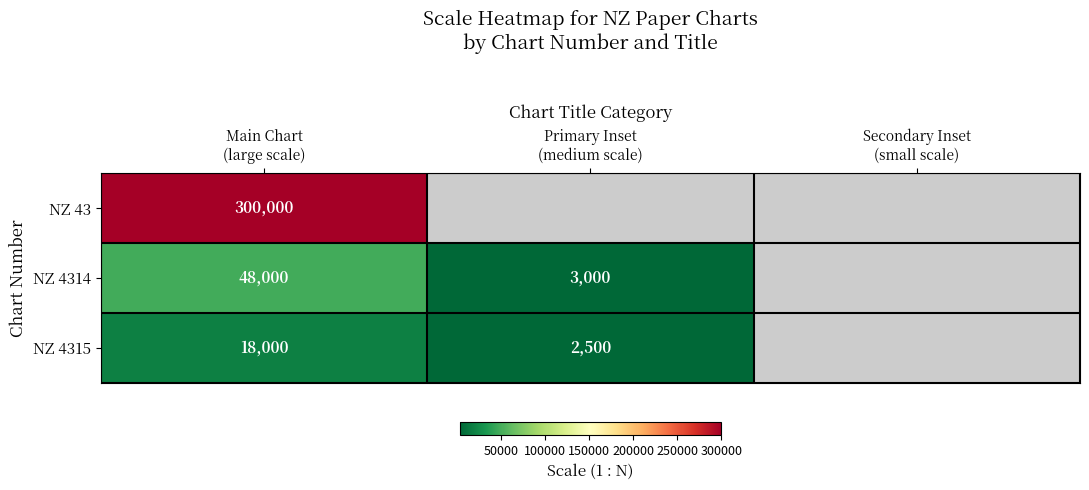

The NZ 4314 series shows 28137.1 at Main Chart (large scale). True or false?

False